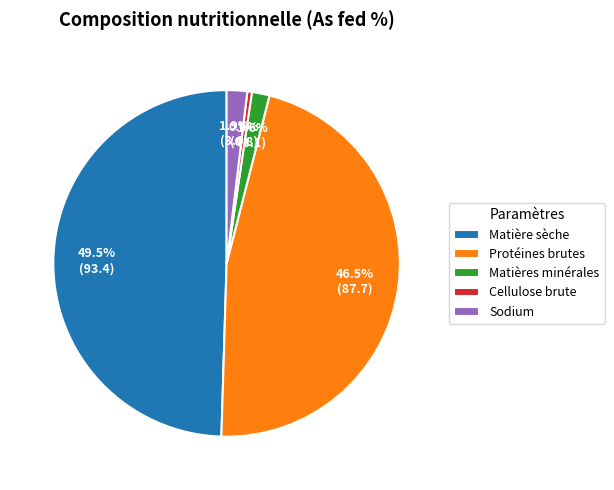

Does Sodium represent more than half of the total?

No